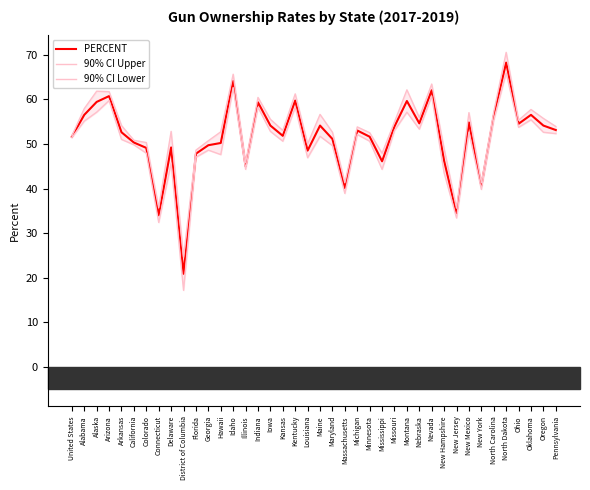

Which series has the largest total across all categories?

90% CI Upper